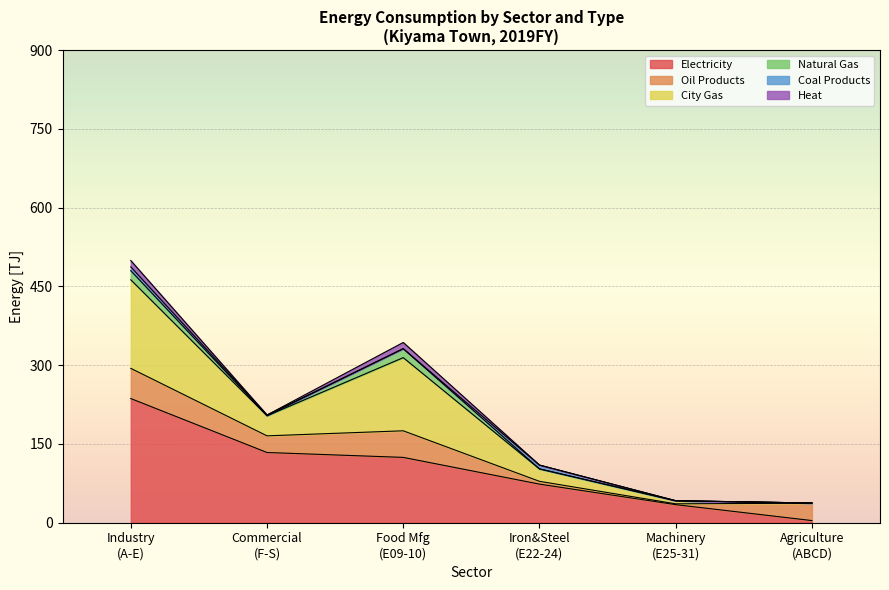

True or false: Light Oil Products and Total cross at least once.

False